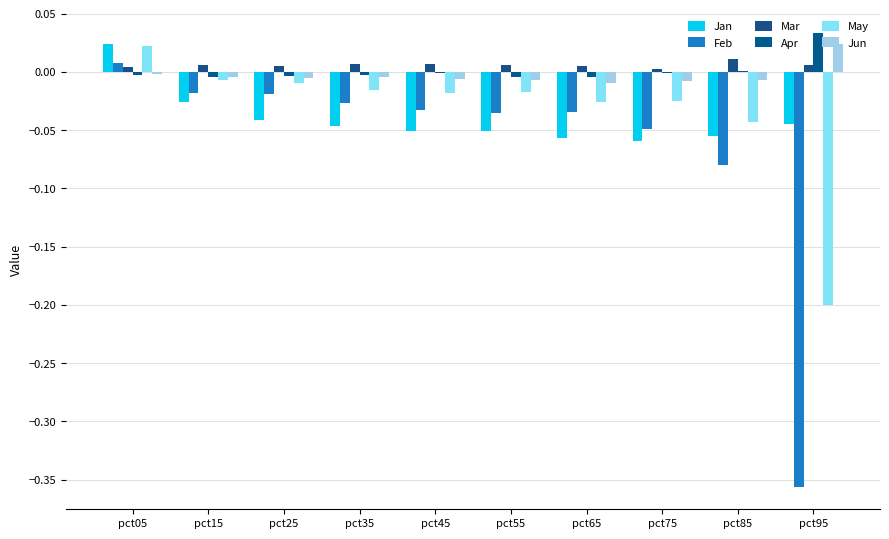

Between pct35 and pct45, which series saw the biggest shift?

Feb